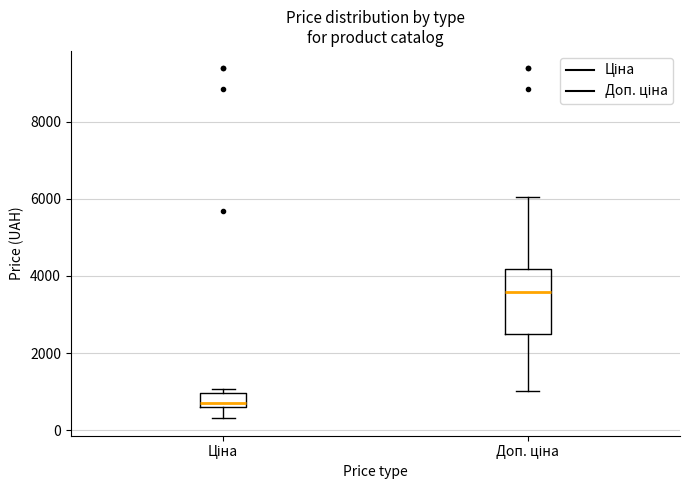

Where is the lower edge of the box for Ціна on the y-axis? The values are not printed on the chart, so give them approximately, as read against the axis.

600